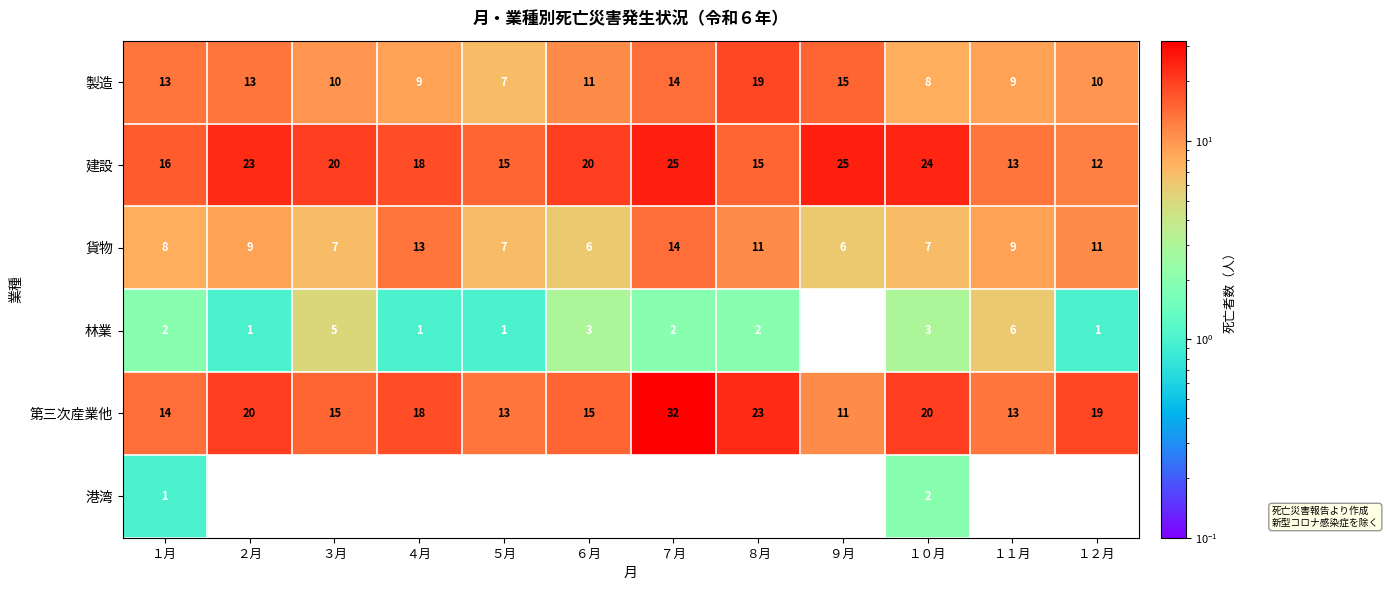

Which category has the lowest value in the 製造 series?

５月